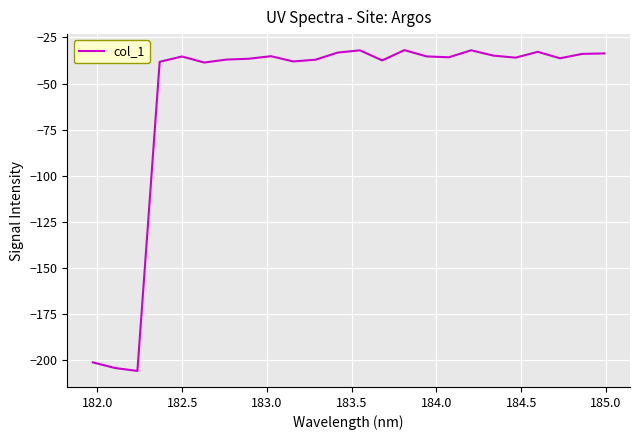

What is the maximum value shown in the chart?

-31.9